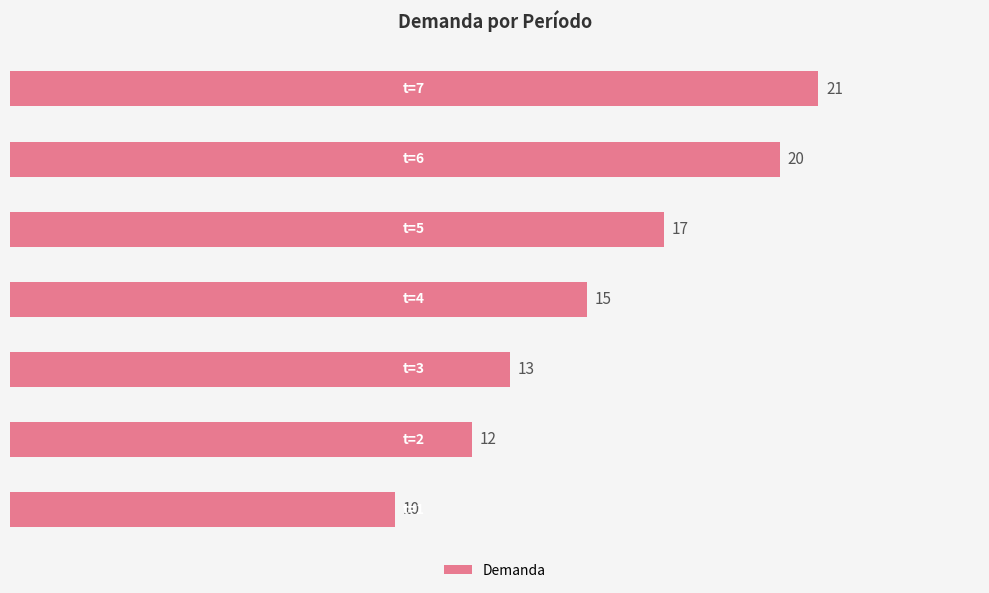

What is the average value?

15